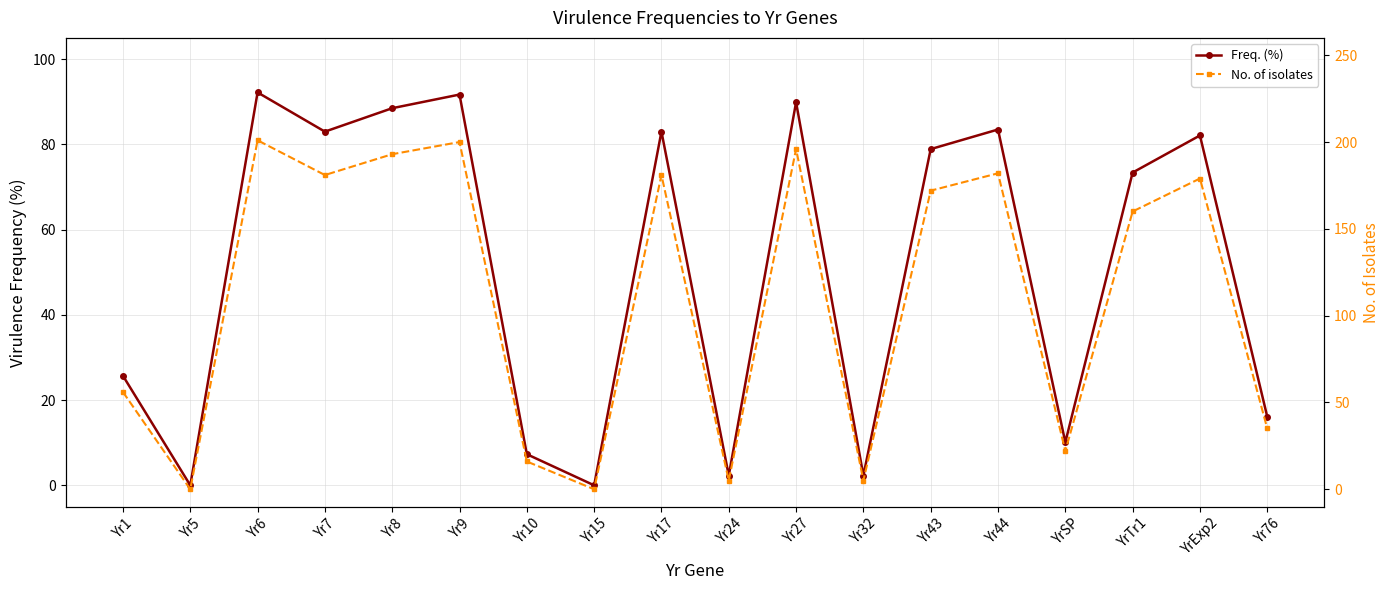

What position from the left is Yr8?

5